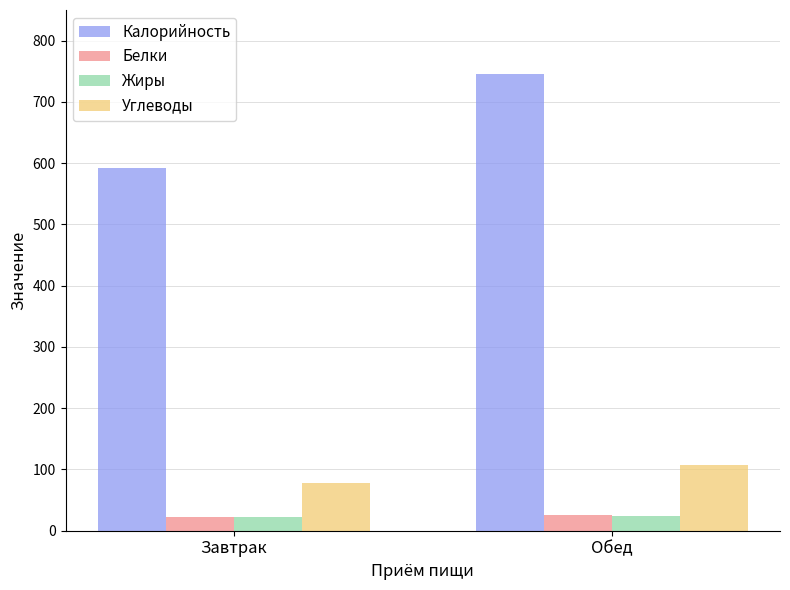

What position from the left is Обед?

2